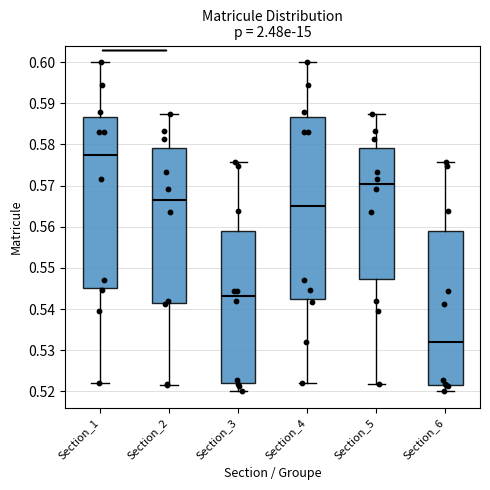

Reading left to right, read every box against the y-axis: the position of its median line, the range the box covers, and the ends of its whiskers. The values are not printed on the chart, so give them approximately, as read against the axis.

Section_1: median 0.577, box 0.545 to 0.587, whiskers 0.522 to 0.600
Section_2: median 0.566, box 0.541 to 0.579, whiskers 0.521 to 0.587
Section_3: median 0.543, box 0.522 to 0.559, whiskers 0.520 to 0.576
Section_4: median 0.565, box 0.543 to 0.587, whiskers 0.522 to 0.600
Section_5: median 0.570, box 0.547 to 0.579, whiskers 0.522 to 0.587
Section_6: median 0.532, box 0.522 to 0.559, whiskers 0.520 to 0.576